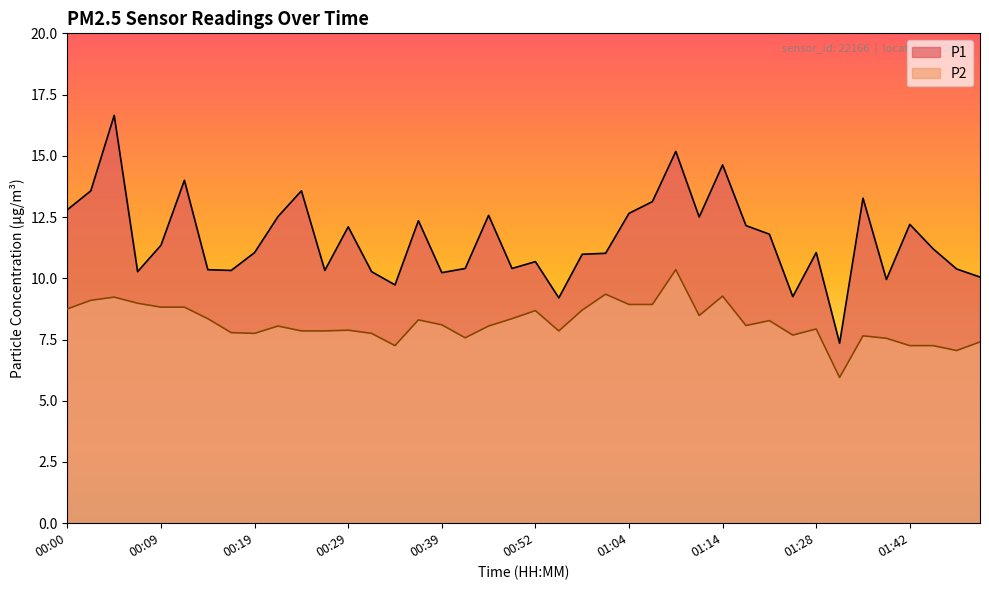

Which label corresponds to the largest value in the chart?

00:05